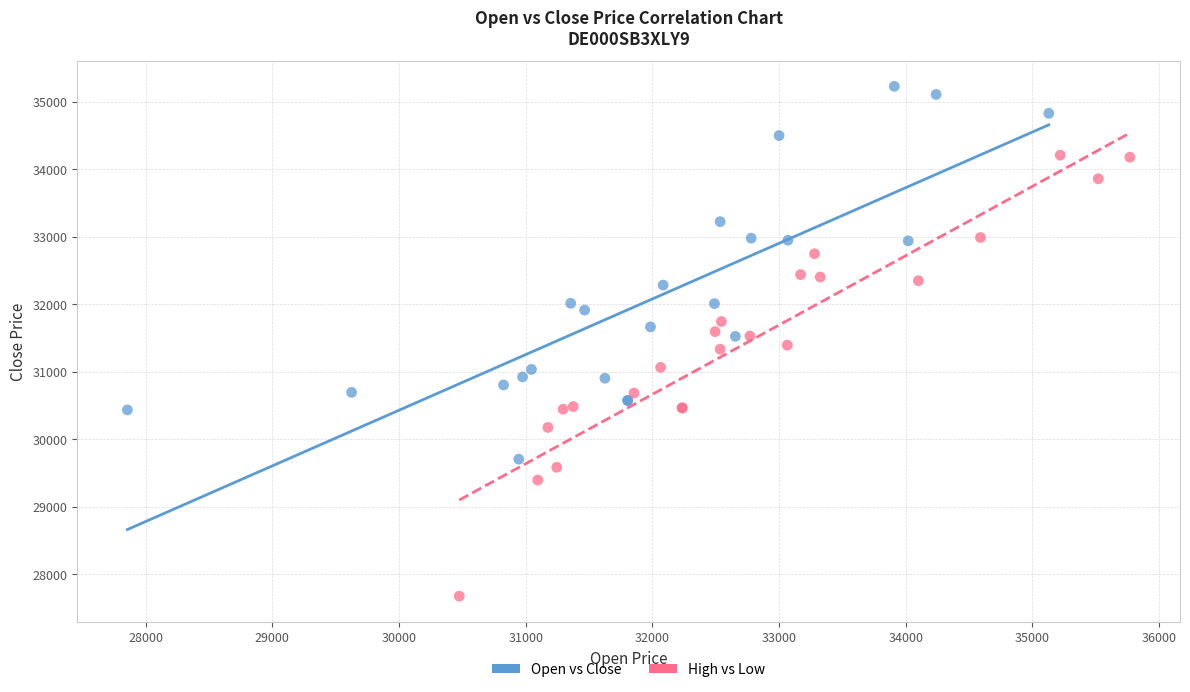

Which series has the largest Y range (max minus min)?

High vs Low